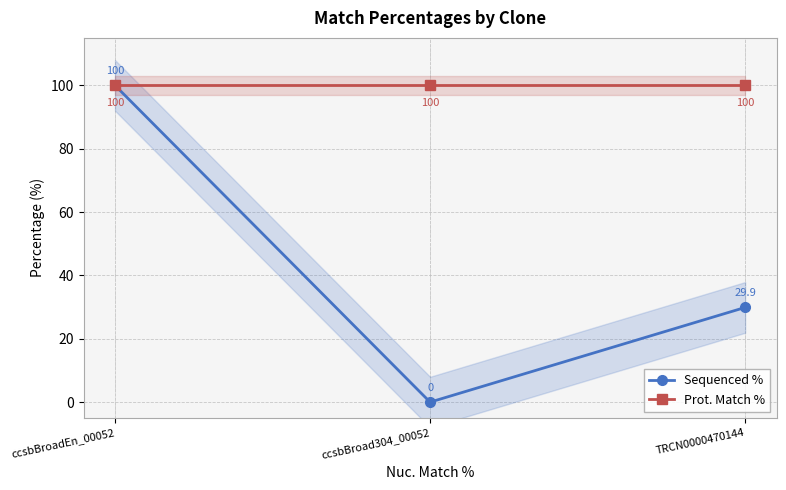

What are all the series names shown in the legend?

Sequenced %, Prot. Match %